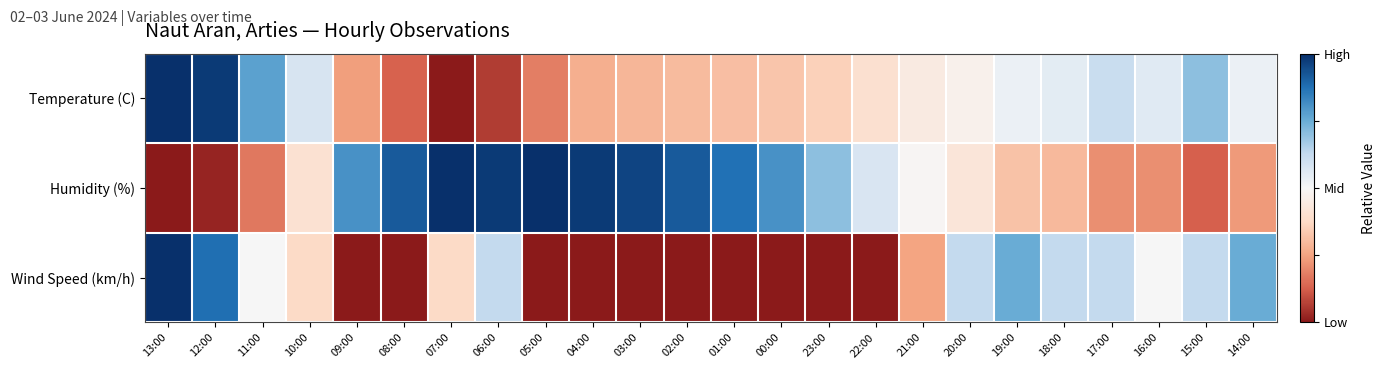

Which label corresponds to the smallest value in the chart?

07:00